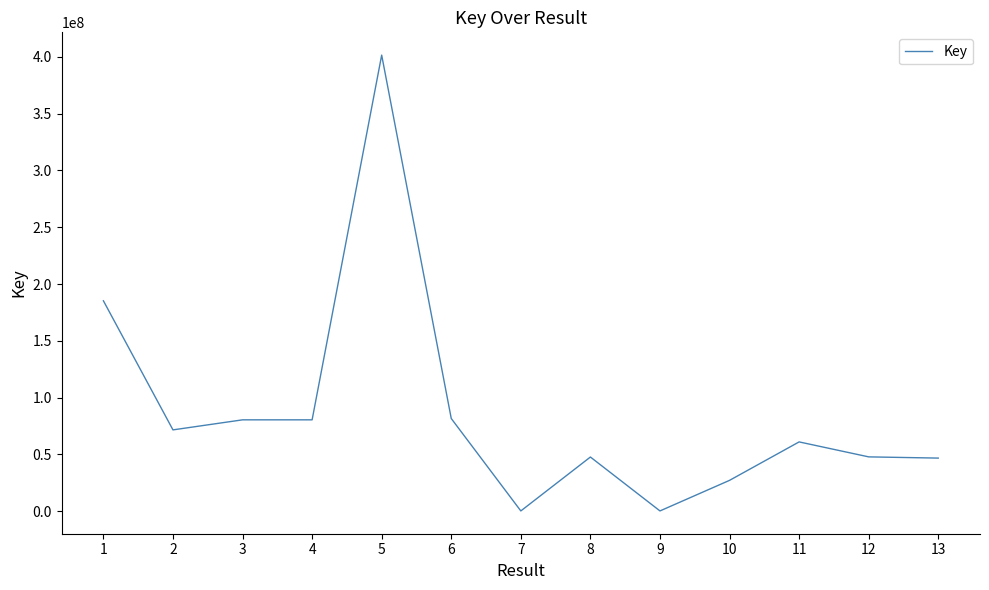

True or false: the data shows 13006775 at 10.

False